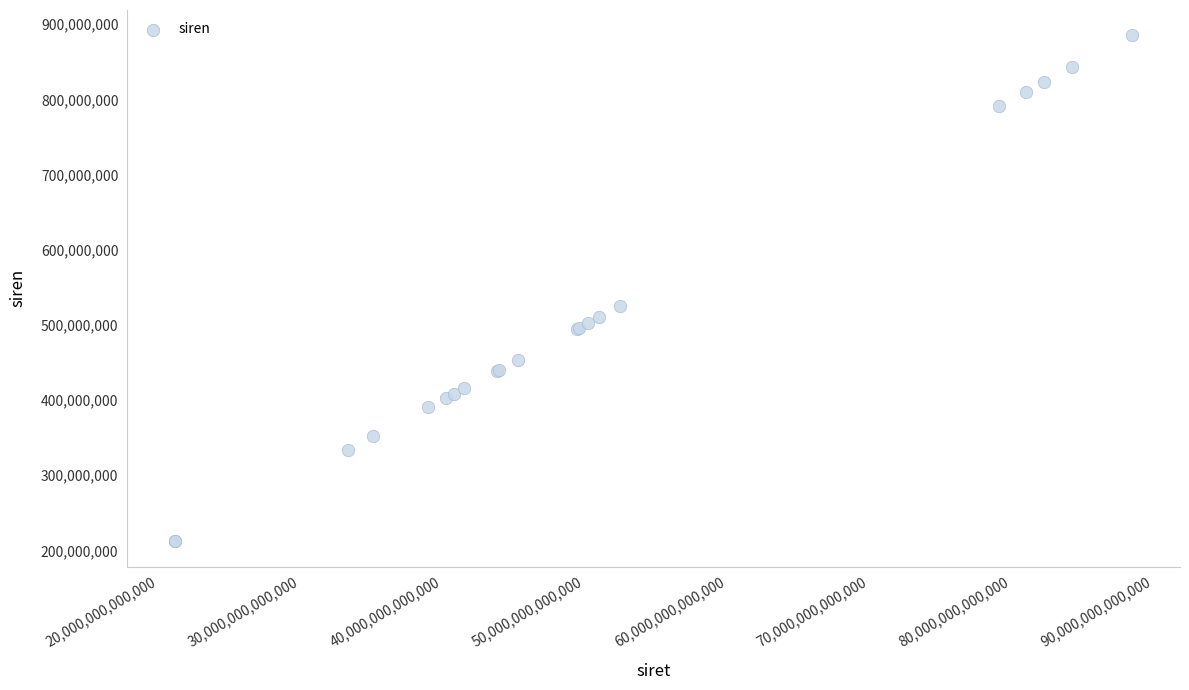

What Y value in the scatter plot is closest to 548633966?

525007761